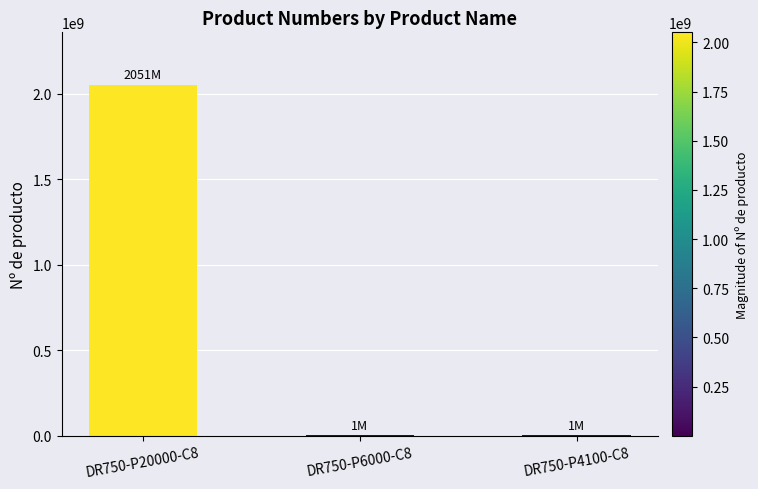

At which label is the value closest to 1026465854?

DR750-P6000-C8